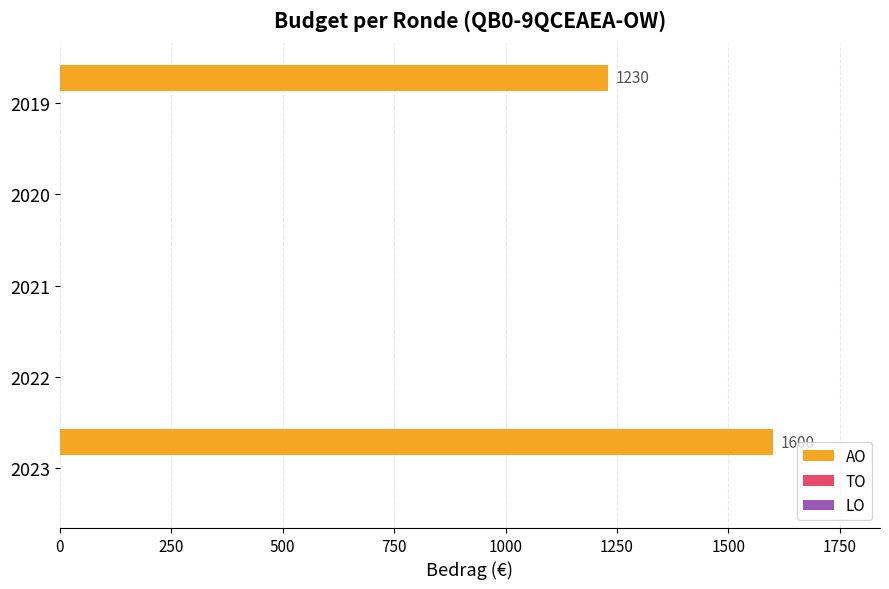

What is the sum of all values?

2830